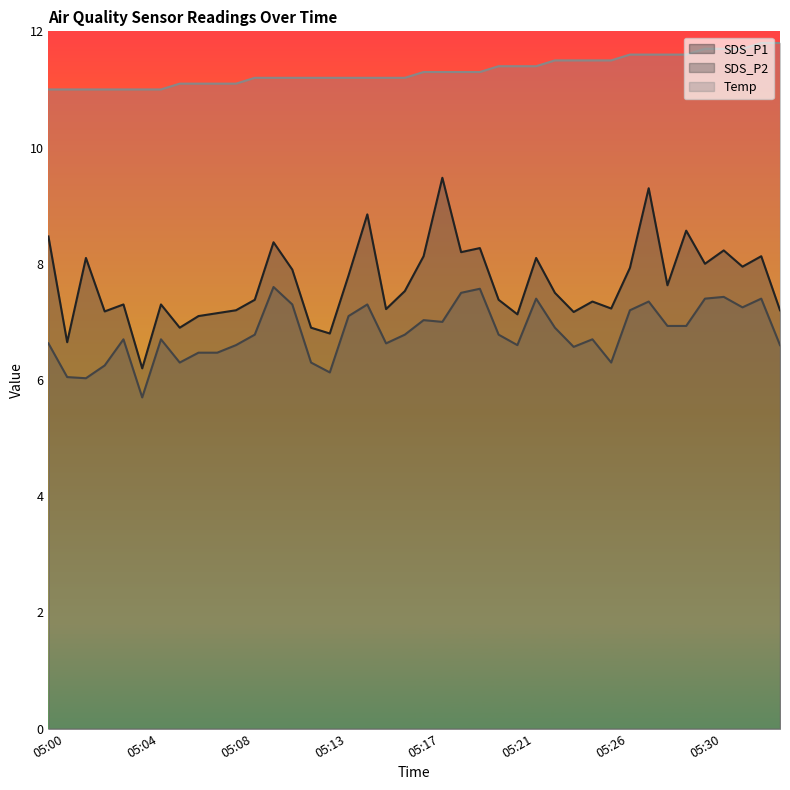

How many Temp values are between 11 and 12?

40